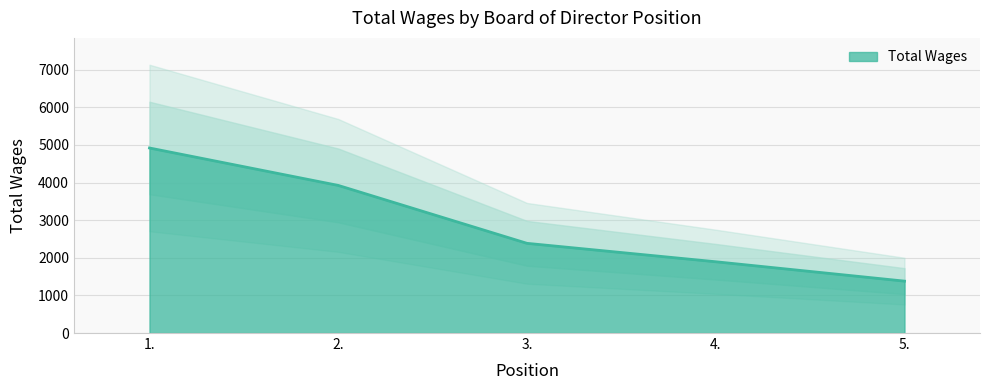

What is the smallest value displayed?

1380